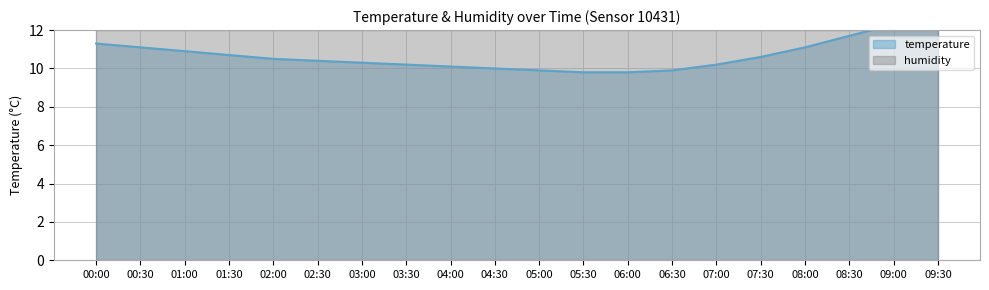

True or false: the data has more than 1 interior local peaks.

False